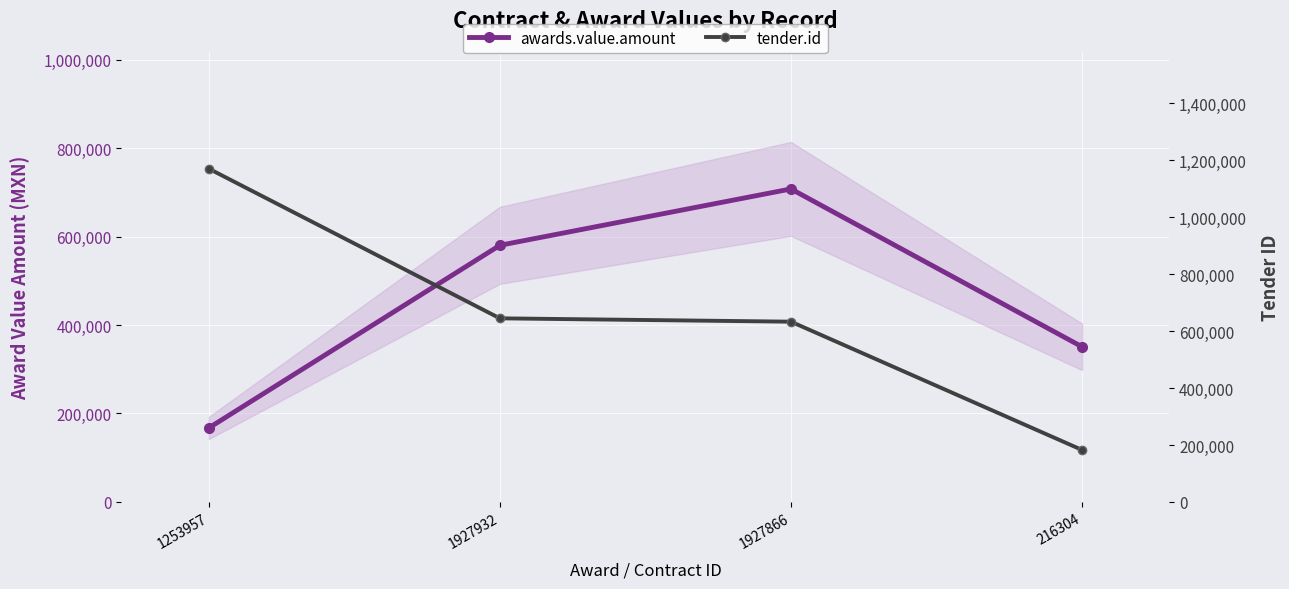

True or false: tender.id has a value of 644461.0 at 1927932.

True